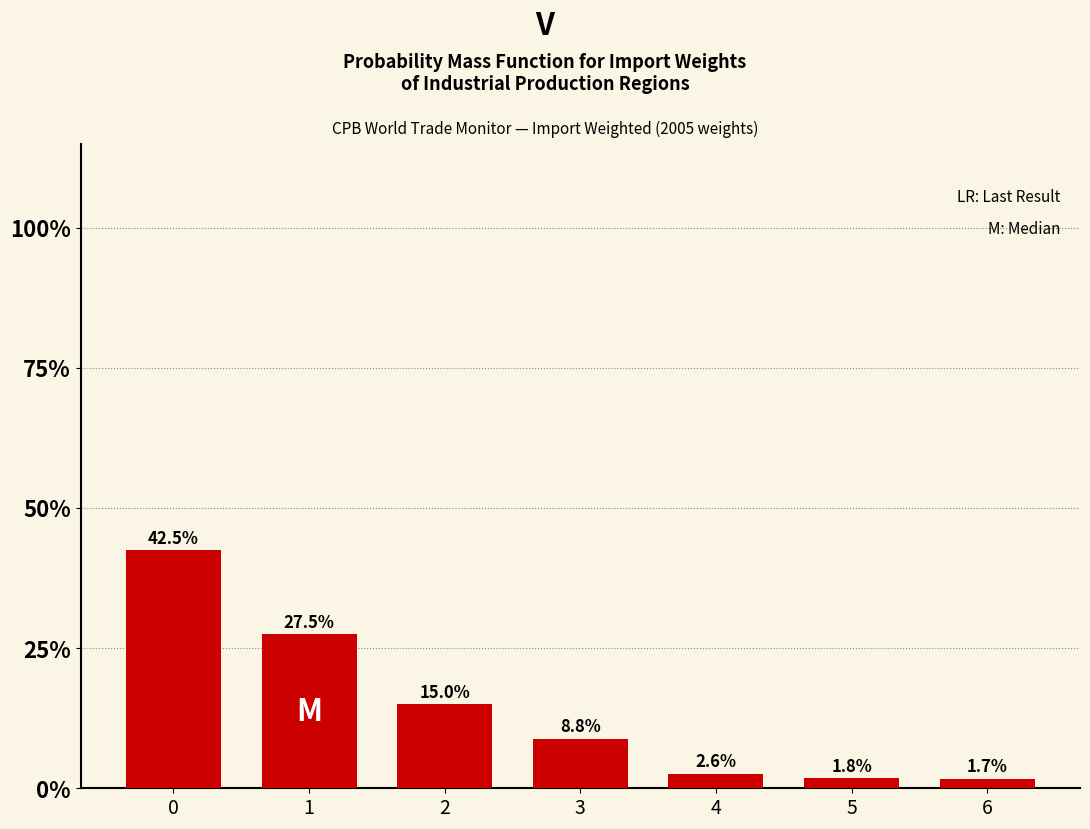

Reading right to left, extract all data points from this chart.

6=1.7	5=1.8	4=2.6	3=8.8	2=15.0	1=27.5	0=42.5